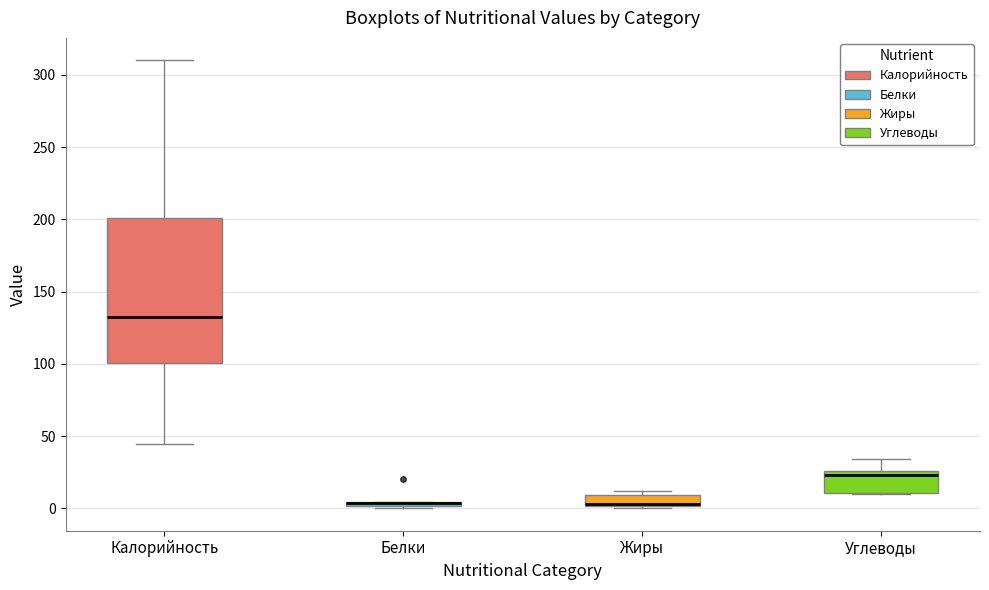

Where does the median line of the box for Калорийность sit on the y-axis? The values are not printed on the chart, so give them approximately, as read against the axis.

135